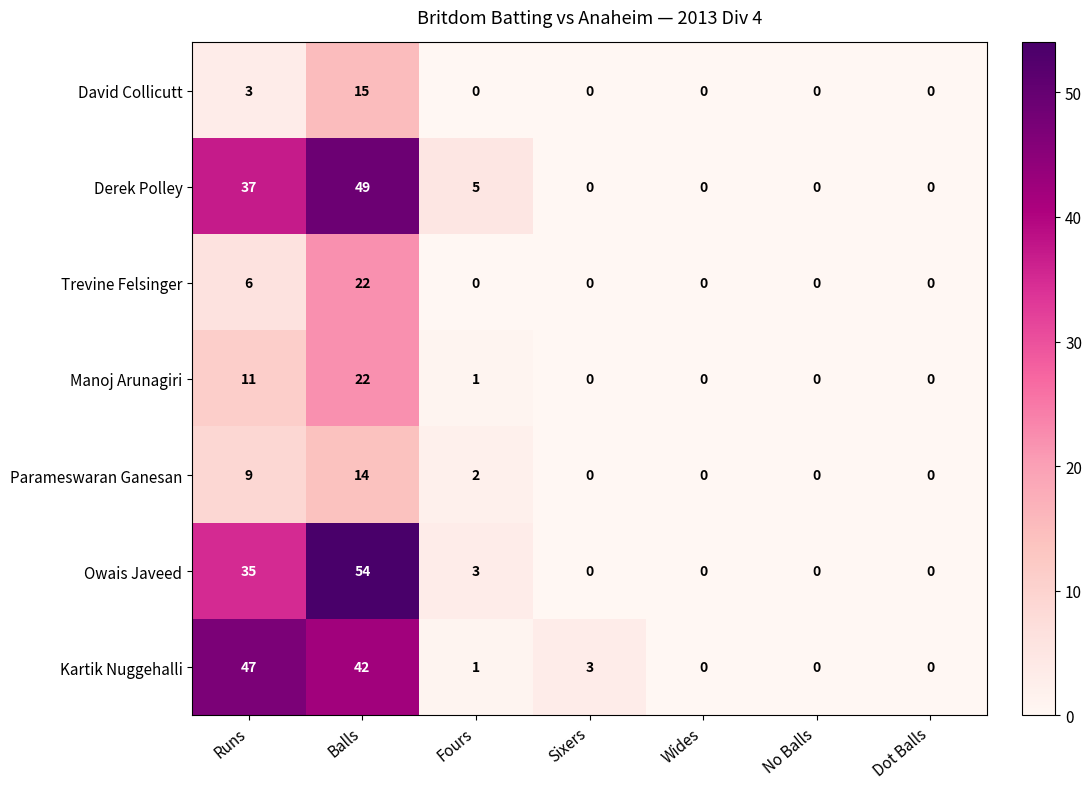

At which category is the sum across all series the highest?

Balls